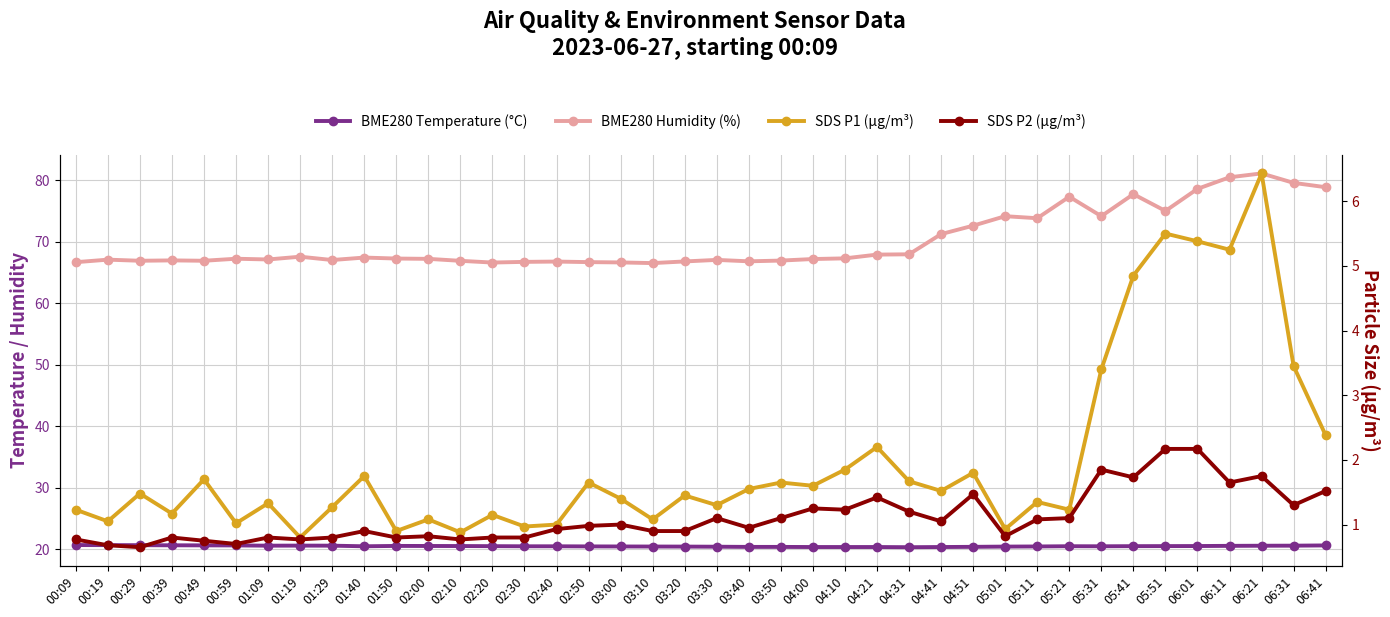

What position from the left is 02:00?

12